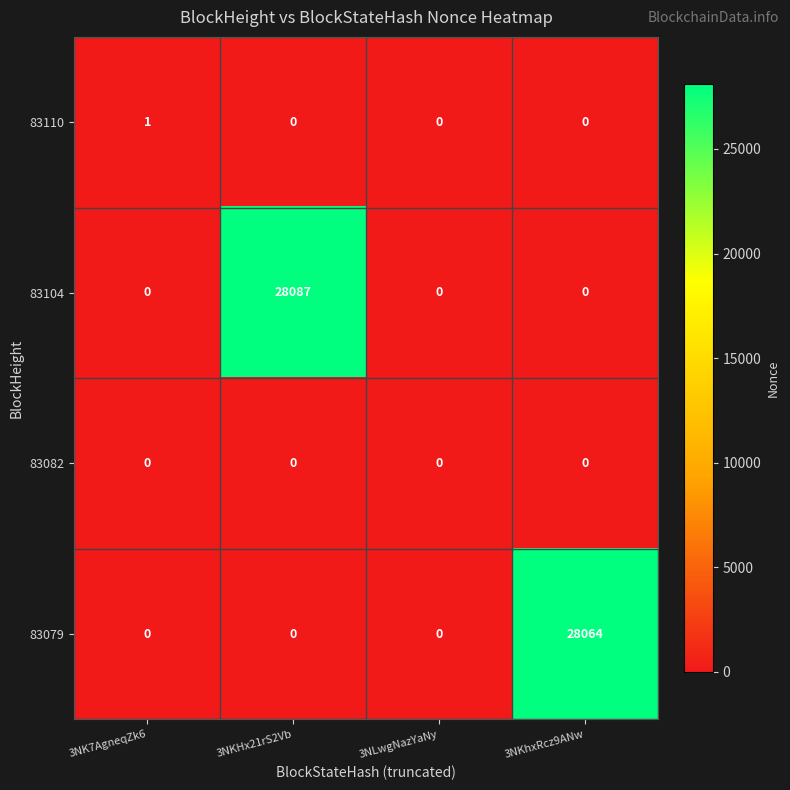

At which category is the sum across all series the highest?

3NKHx21rS2Vb